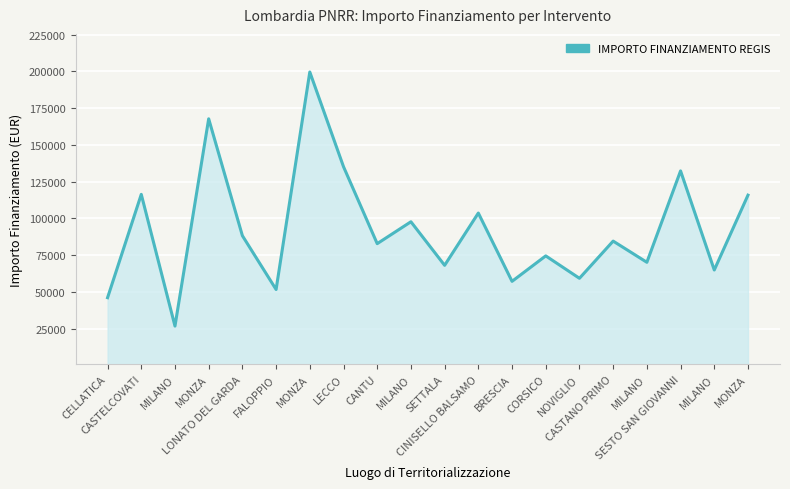

What is the value of the 15th point from the left?

59229.0